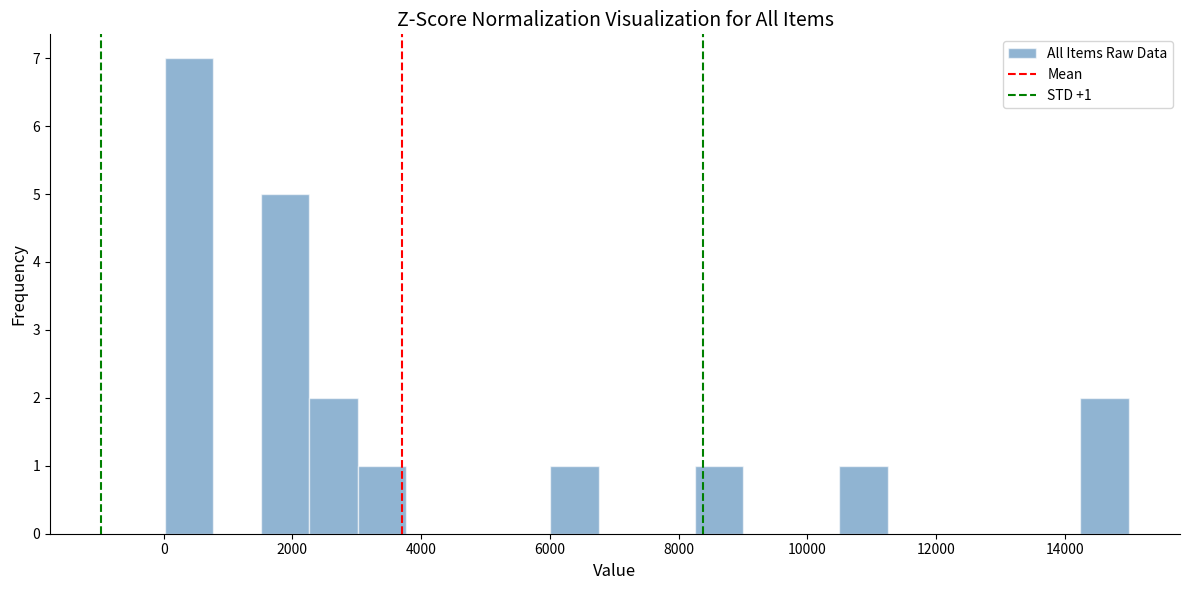

Read against the x-axis, roughly where is the centre of the tallest bar?

400